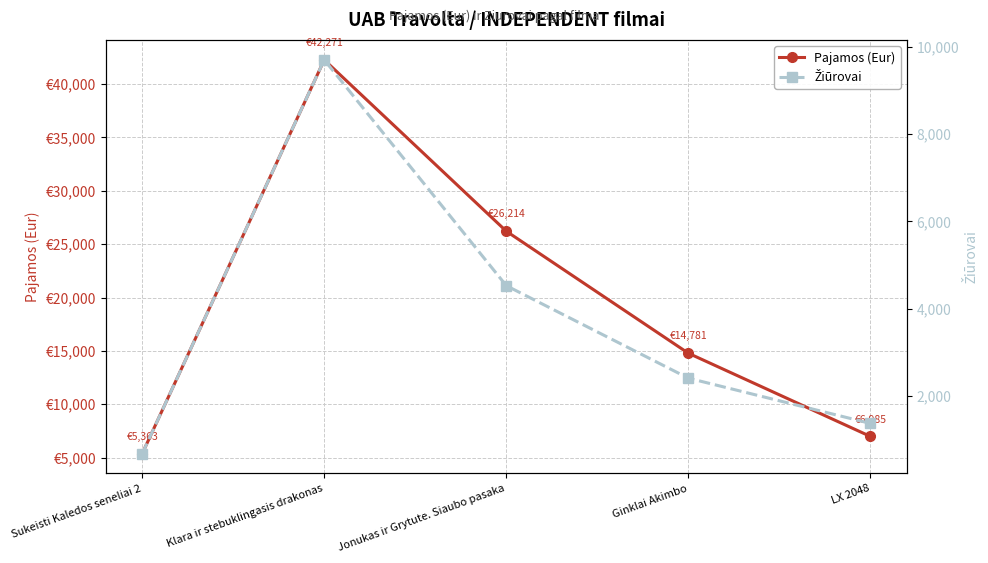

True or false: Žiūrovai has a value of 1377.0 at LX 2048.

True